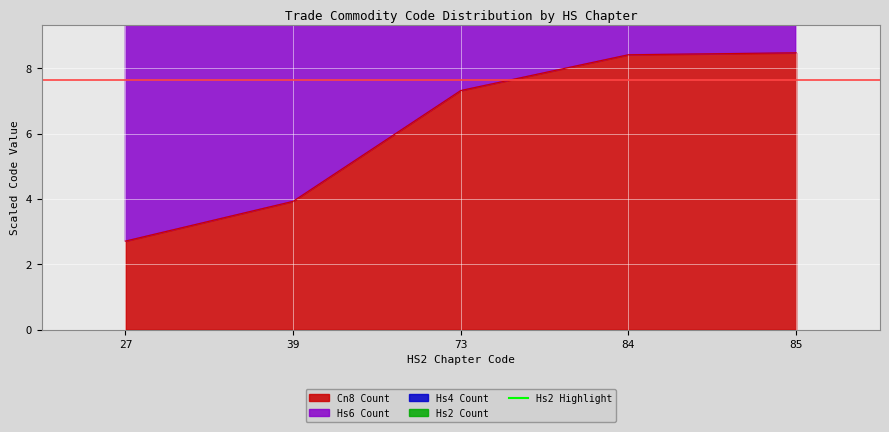

Where is Cn8 Count nearest to the value 5?

39